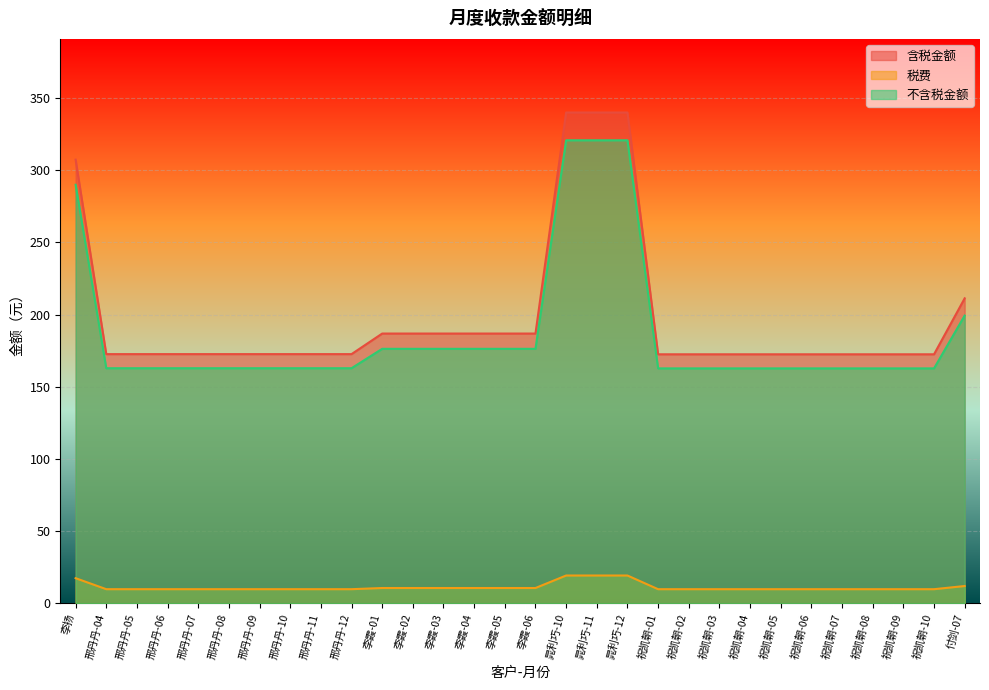

At 李霞-05, list the series in order from largest to smallest.

含税金额, 不含税金额, 税费